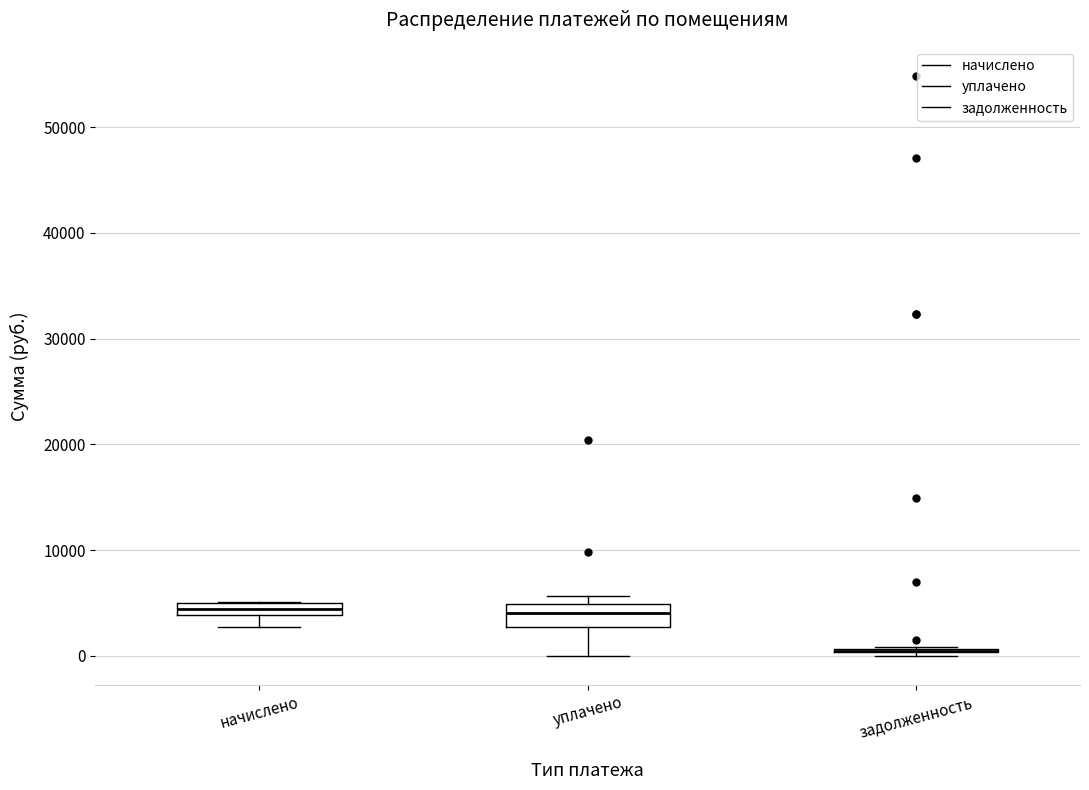

Where is the lower edge of the box for начислено on the y-axis? The values are not printed on the chart, so give them approximately, as read against the axis.

4000